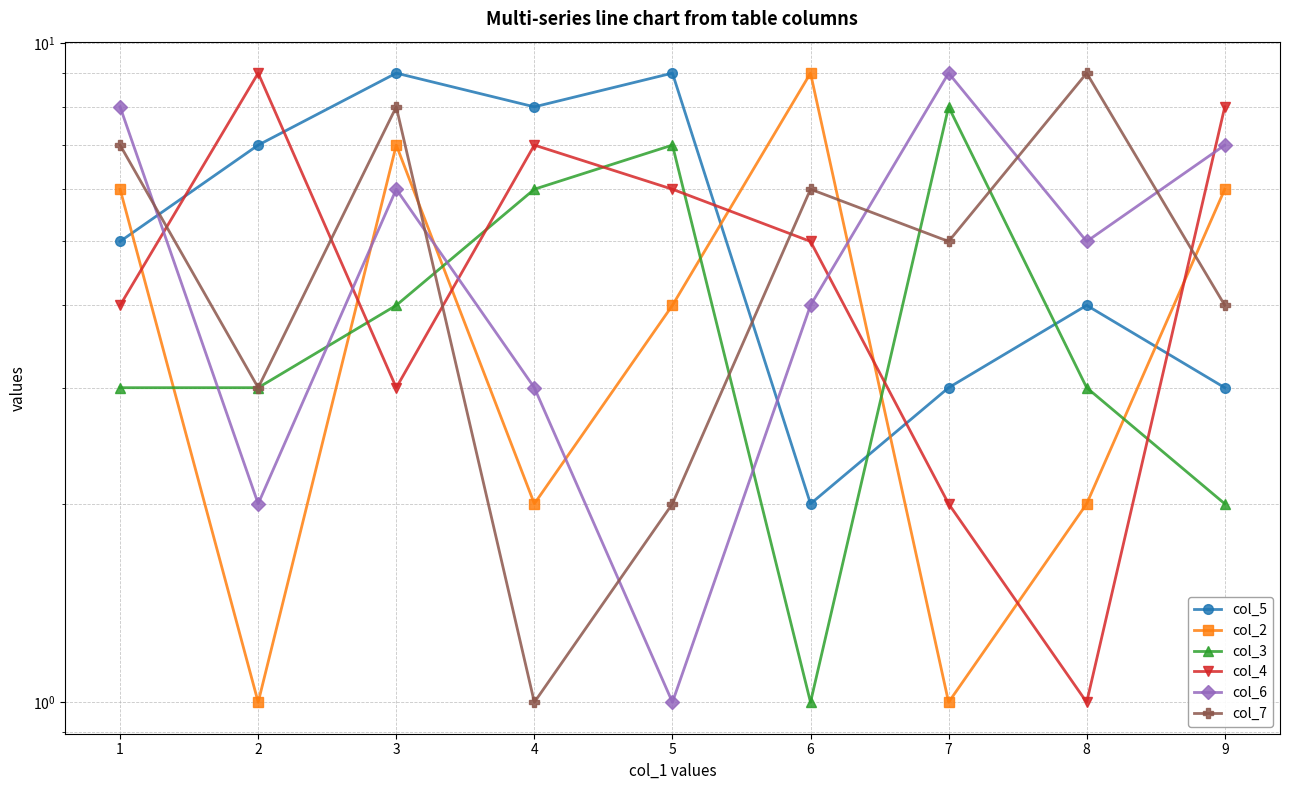

What is the total value across all series at 1?

33